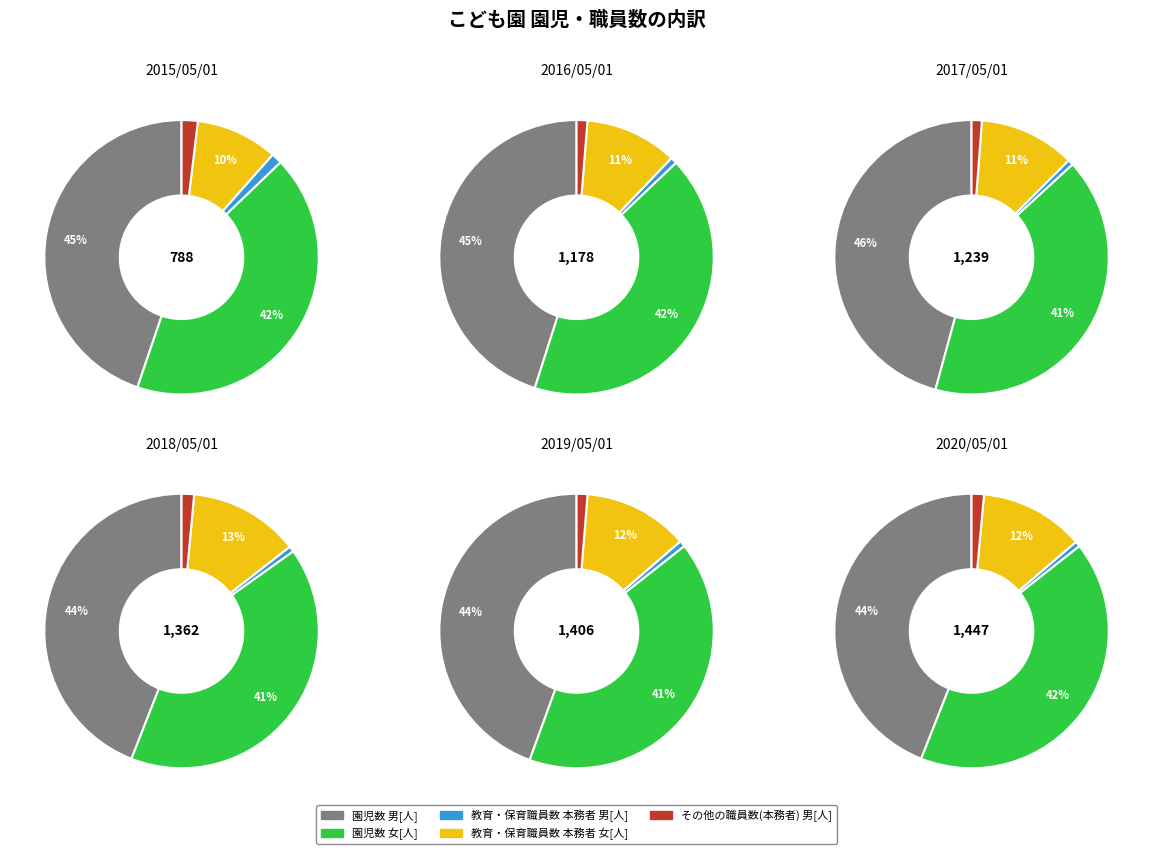

To the nearest percent, what percentage of the pie is 20190501?

17%